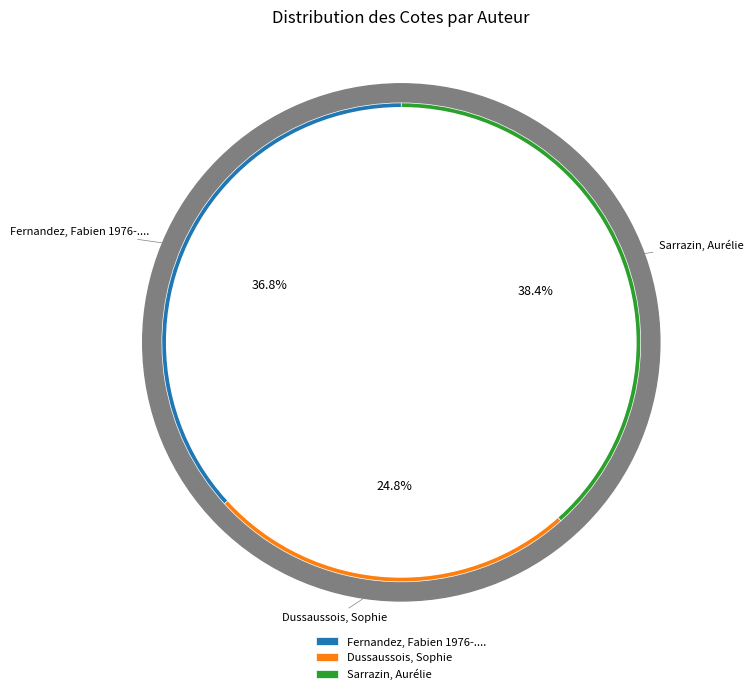

How much of the chart is everything except Dussaussois, Sophie?

75.2%